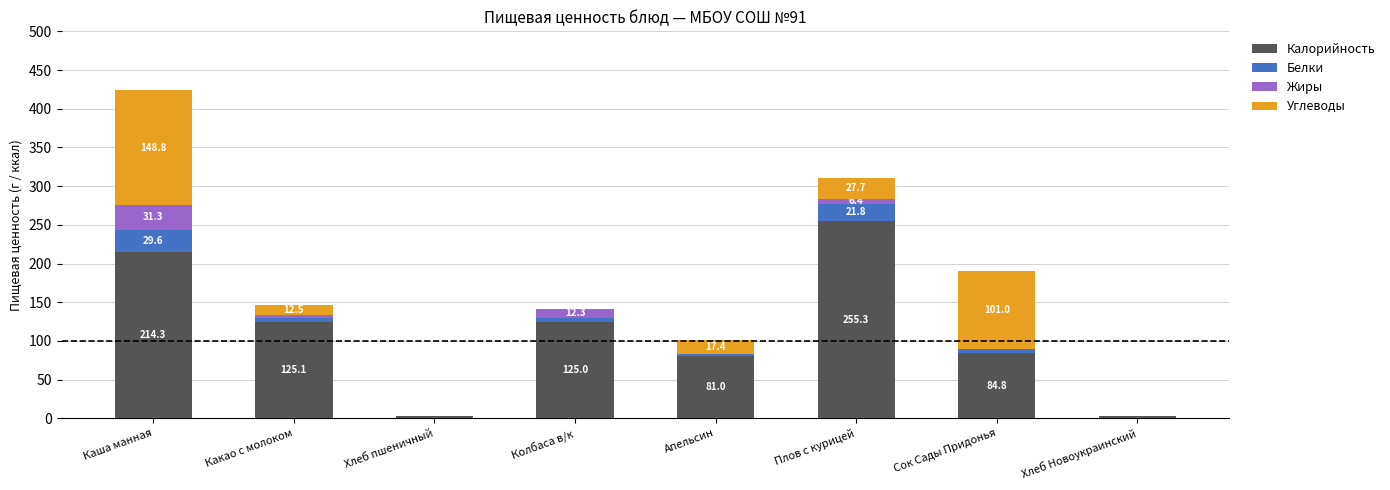

What is the maximum value for Калорийность?

255.3